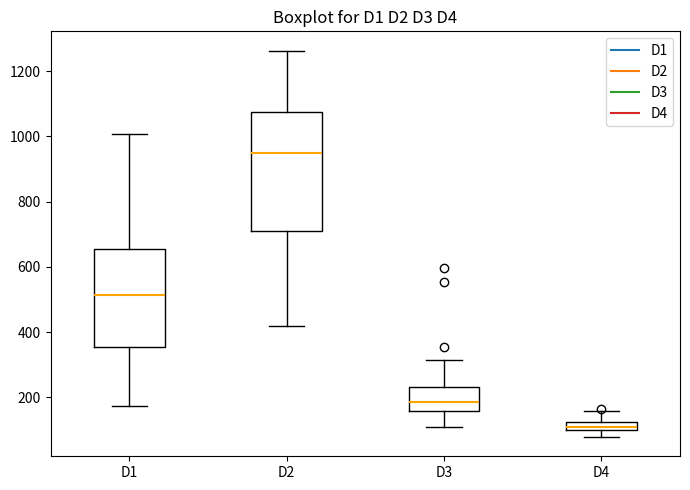

Where is the upper edge of the box for D3 on the y-axis? The values are not printed on the chart, so give them approximately, as read against the axis.

240